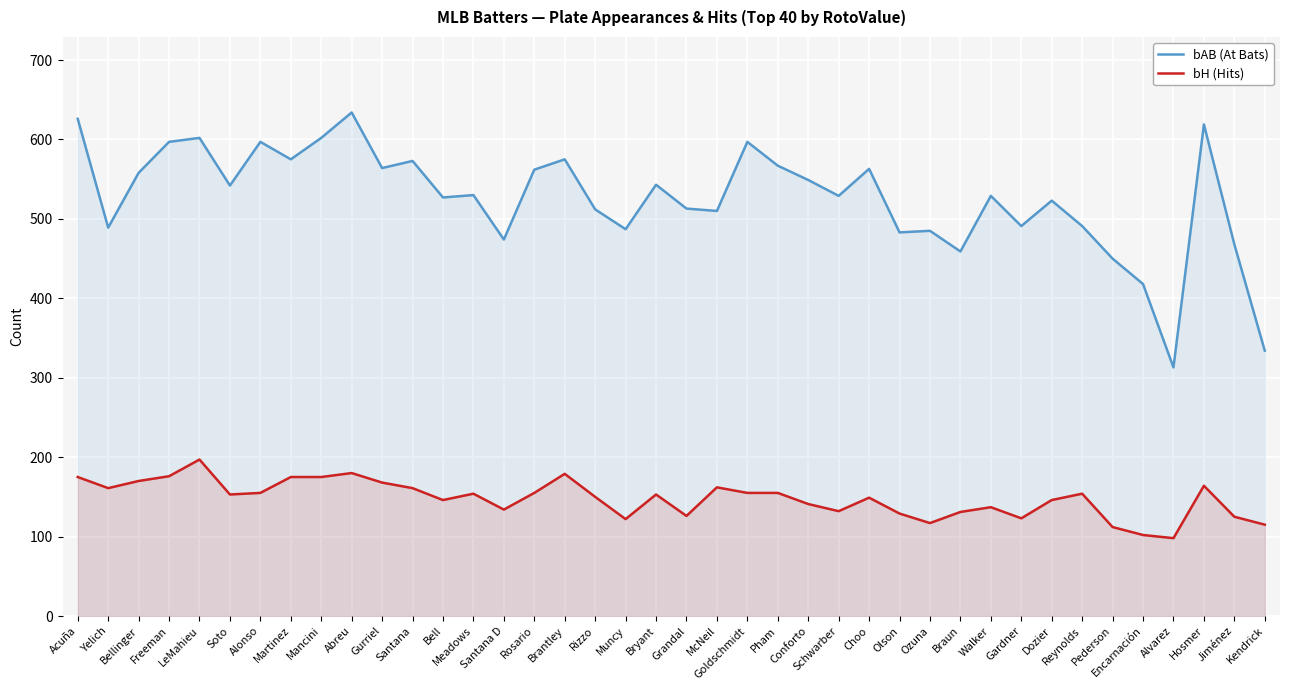

Which series has the largest range (max minus min)?

bAB (At Bats)